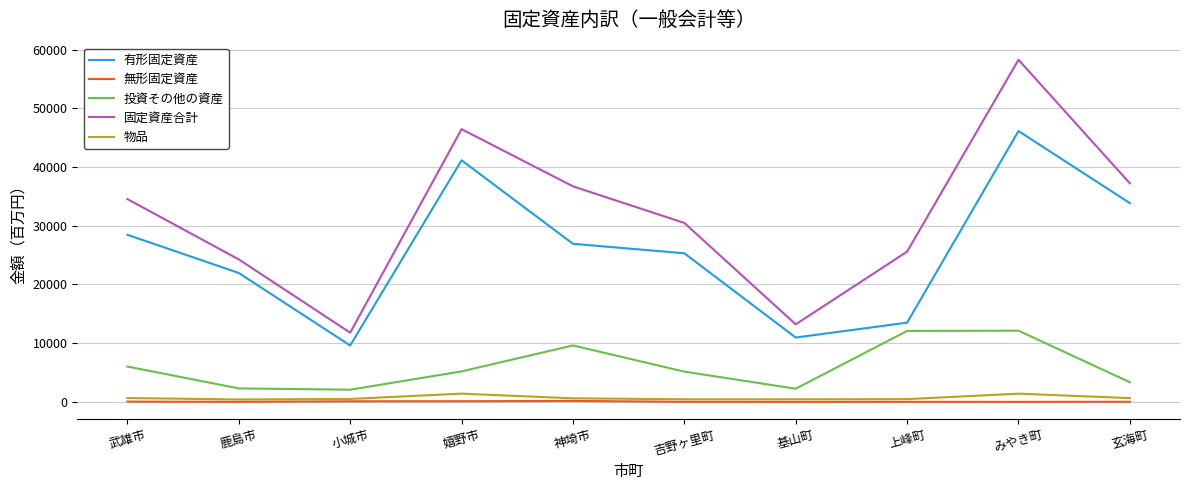

True or false: 物品 and 固定資産合計 intersect in this chart.

False